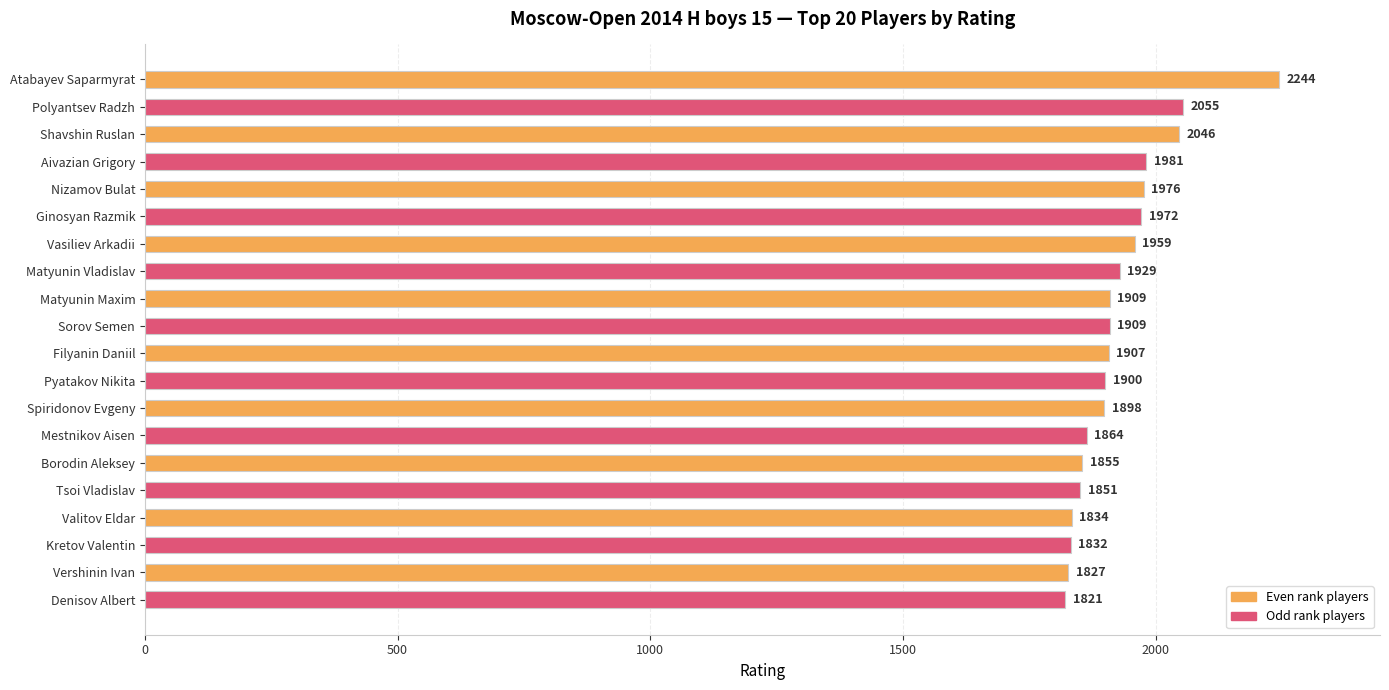

Are the bars grouped side by side (vs. stacked)?

No